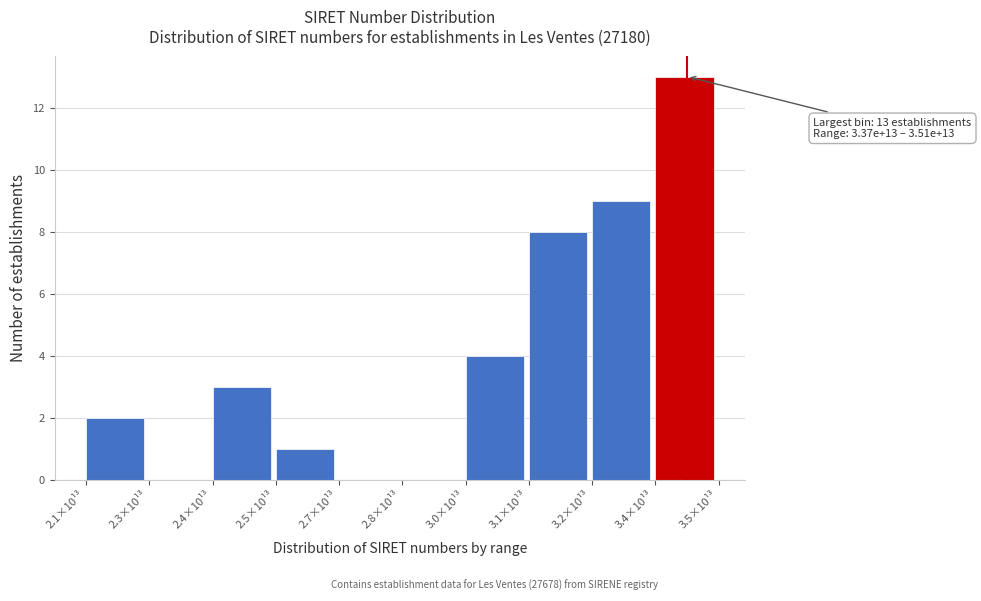

Reading left to right, list all the values displayed in this chart.

2.1×10¹³=2	2.3×10¹³=0	2.4×10¹³=3	2.5×10¹³=1	2.7×10¹³=0	2.8×10¹³=0	3.0×10¹³=4	3.1×10¹³=8	3.2×10¹³=9	3.4×10¹³=13